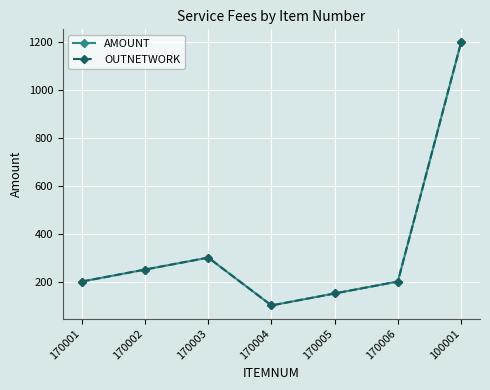

Reading left to right, transcribe all the data shown in this chart.

AMOUNT: 170001=200	170002=250	170003=300	170004=100	170005=150	170006=200	100001=1200
OUTNETWORK: 170001=200	170002=250	170003=300	170004=100	170005=150	170006=200	100001=1200